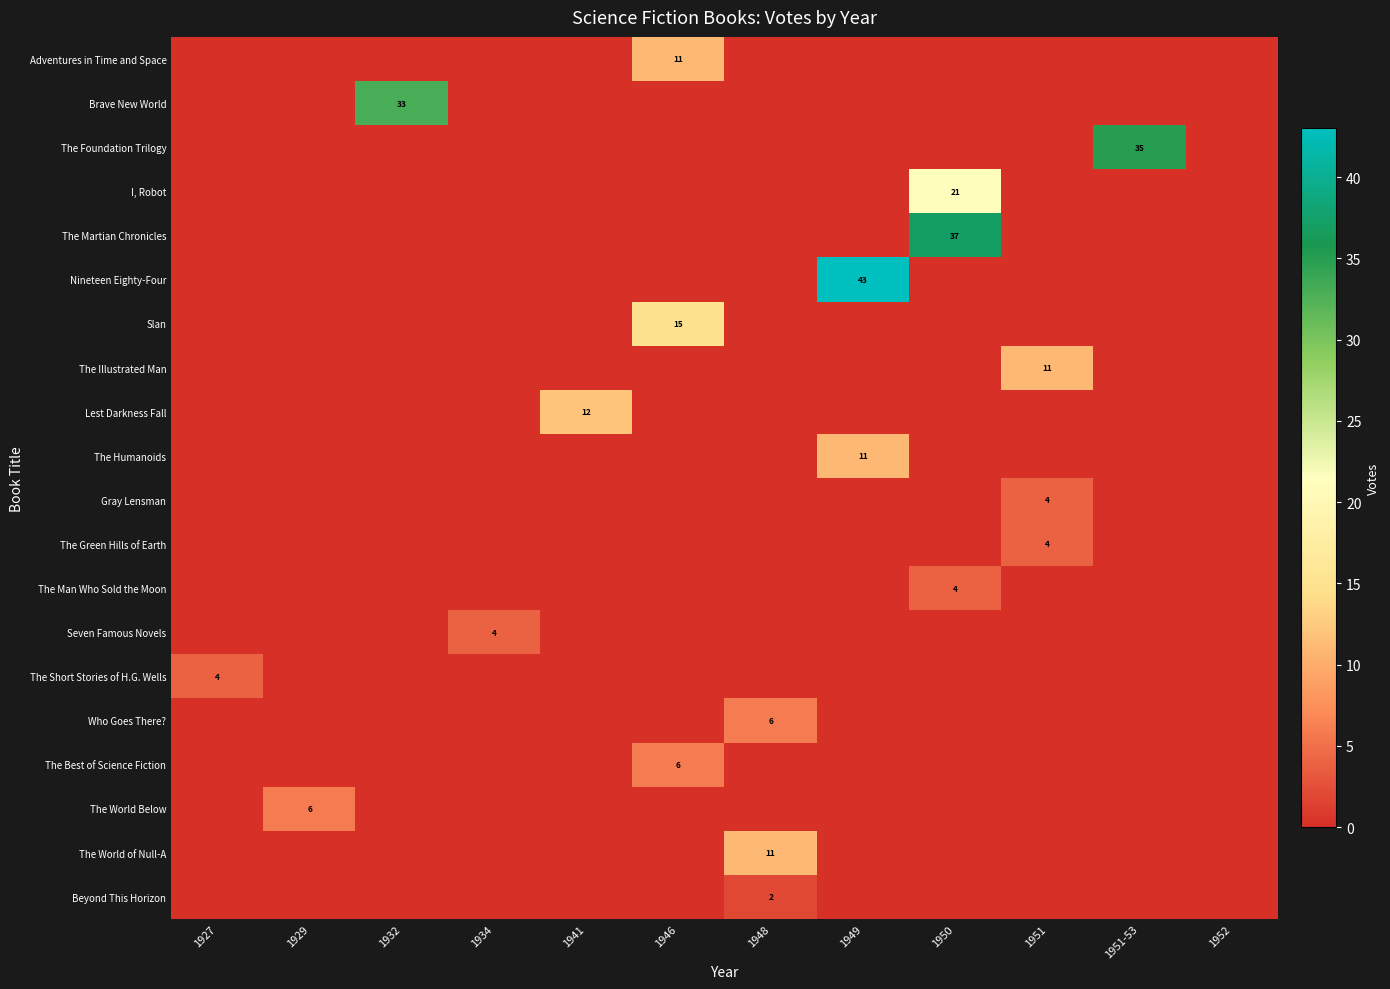

What is the sum of all Beyond This Horizon values?

2